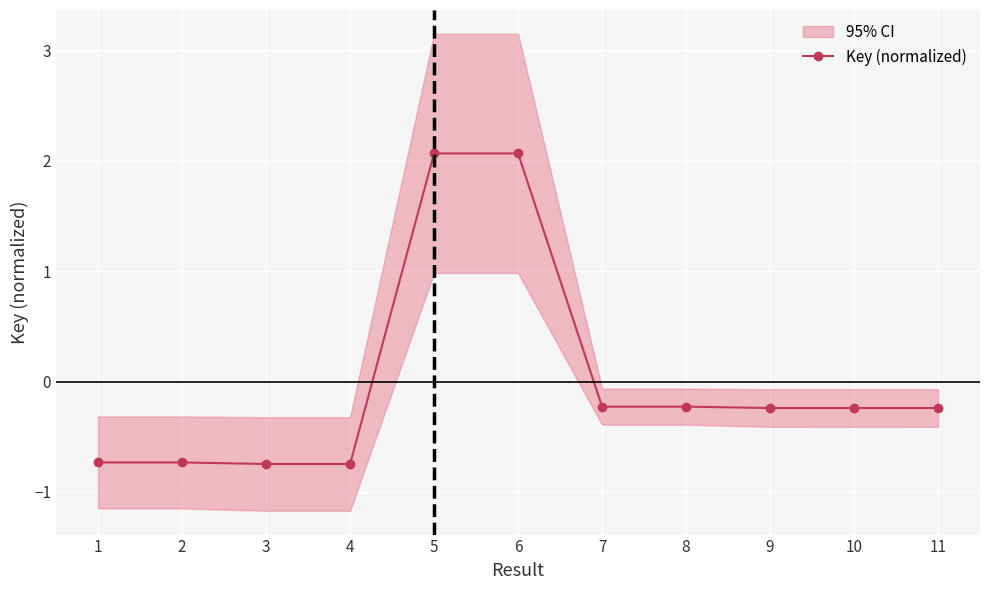

How many data points does each series have?

11